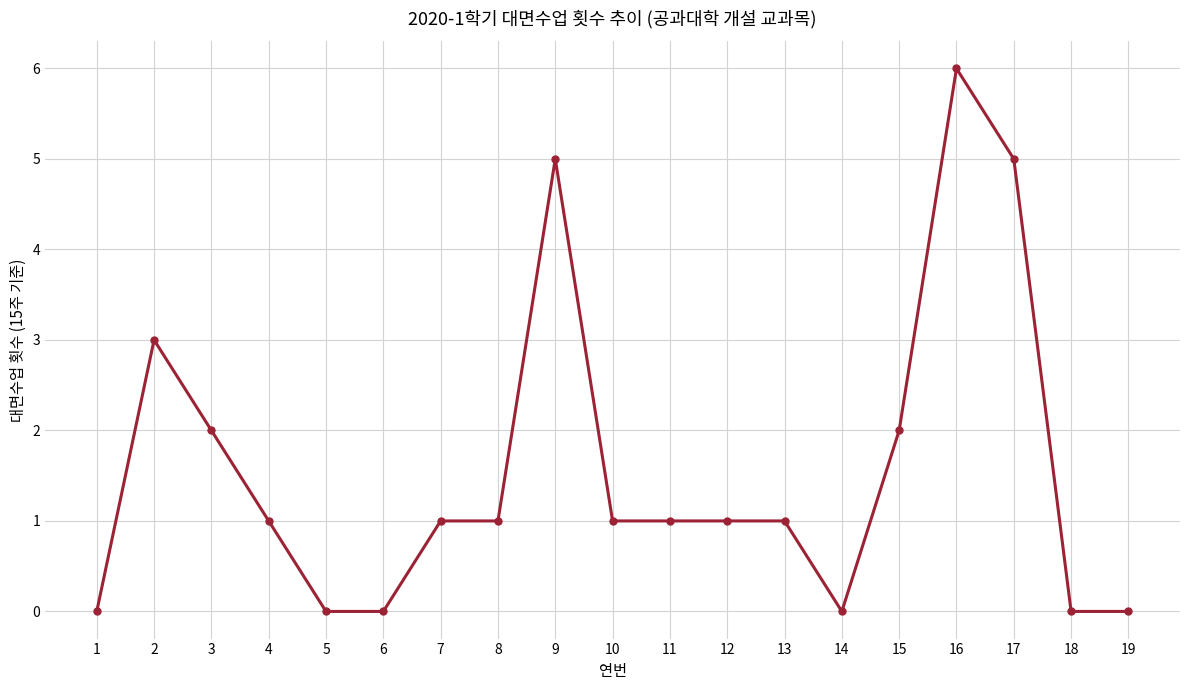

The chart shows a value of 1 at 10. True or false?

True